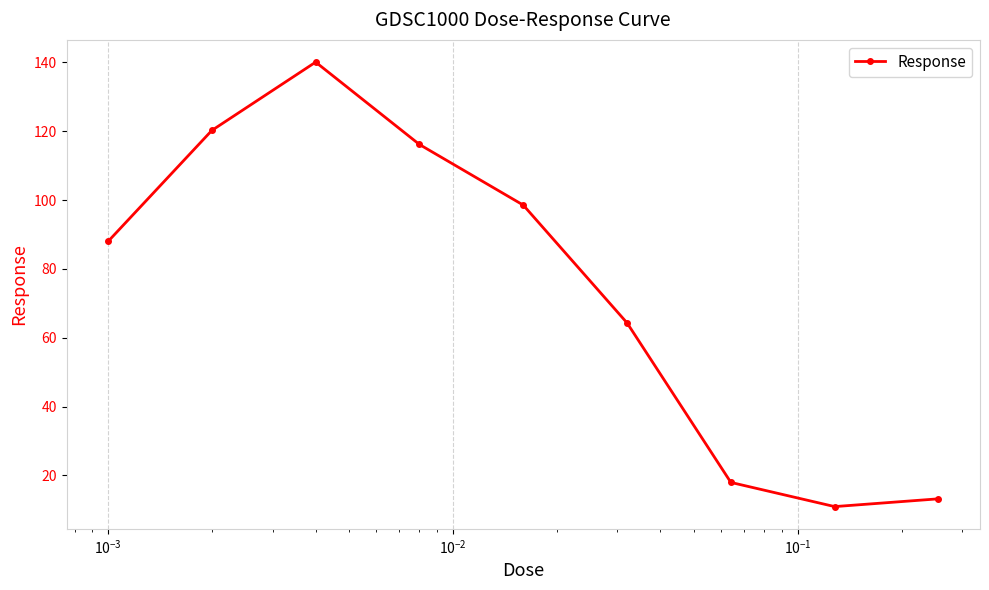

What is the smallest value displayed?

10.9